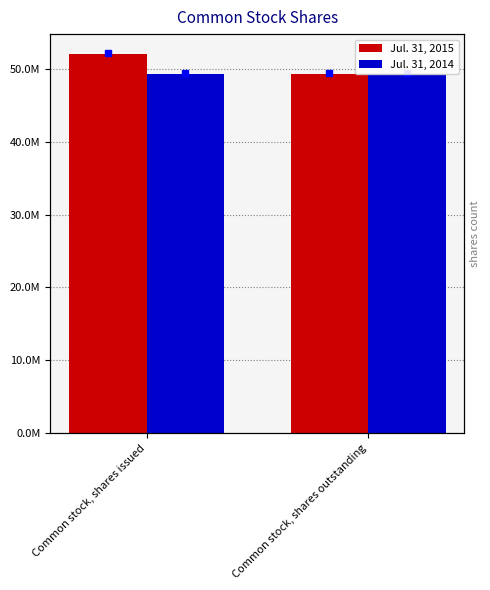

What is the value of the Jul. 31, 2014 bar at the 2nd from the left?

49333332